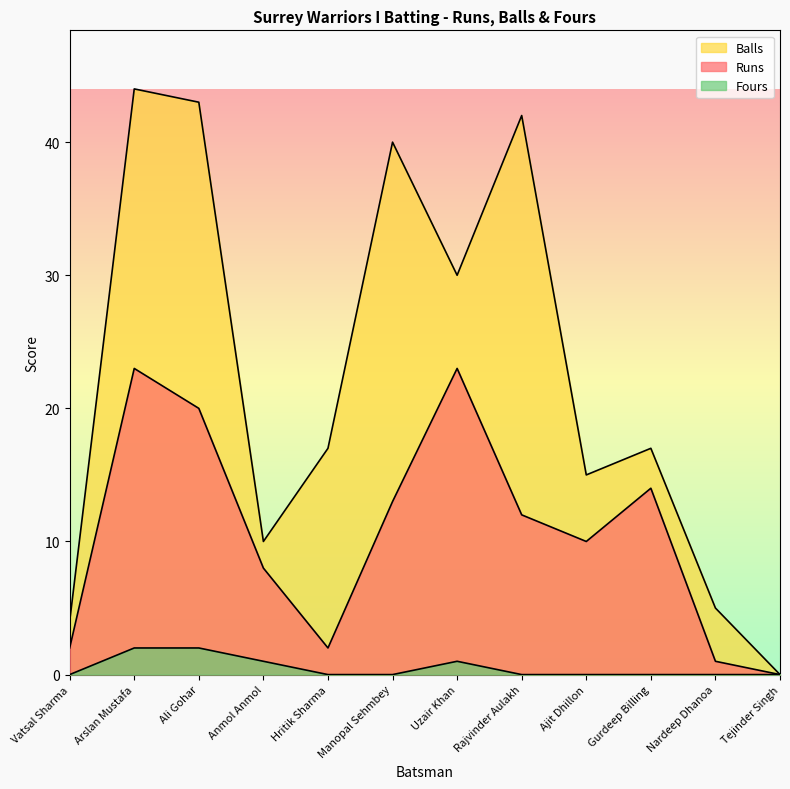

True or false: Fours and Runs cross at least once.

False